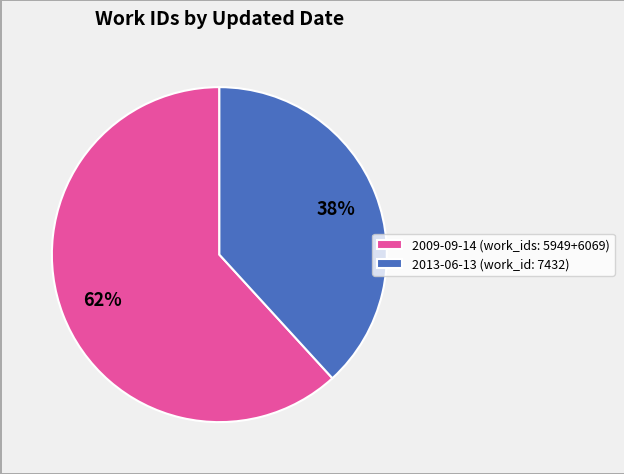

How many segments does this pie chart have?

2